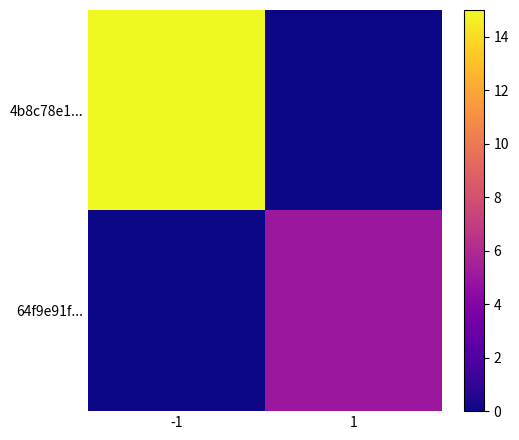

List the series in order of their peak value, lowest first.

64f9e91f..., 4b8c78e1...